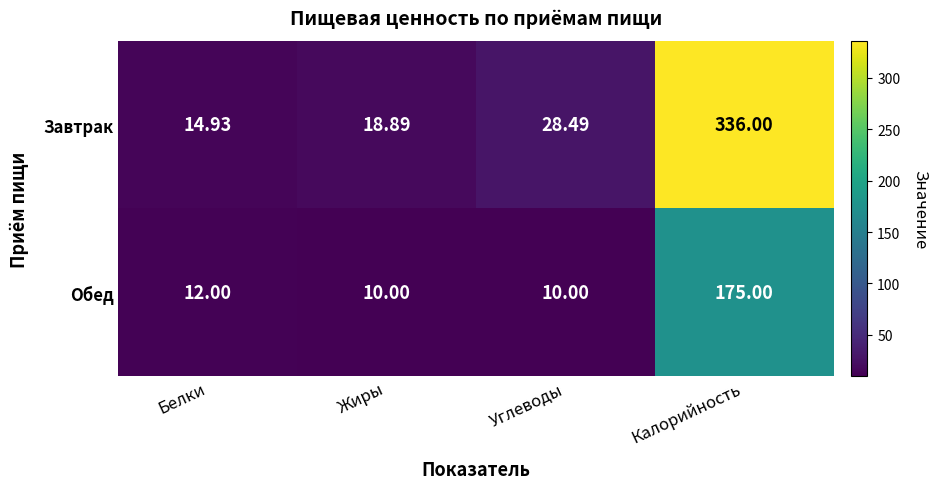

Between Жиры and Углеводы, which series saw the biggest shift?

Завтрак